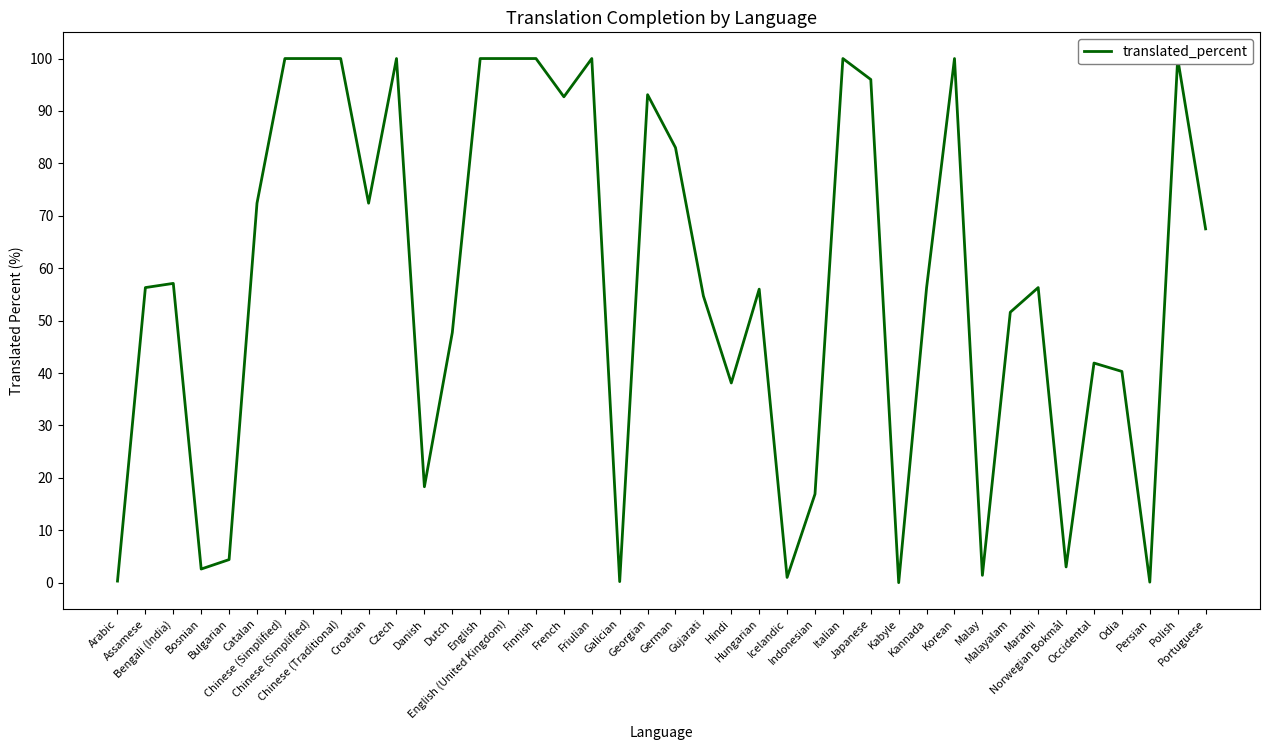

Does the chart display data point markers on the line(s)?

No